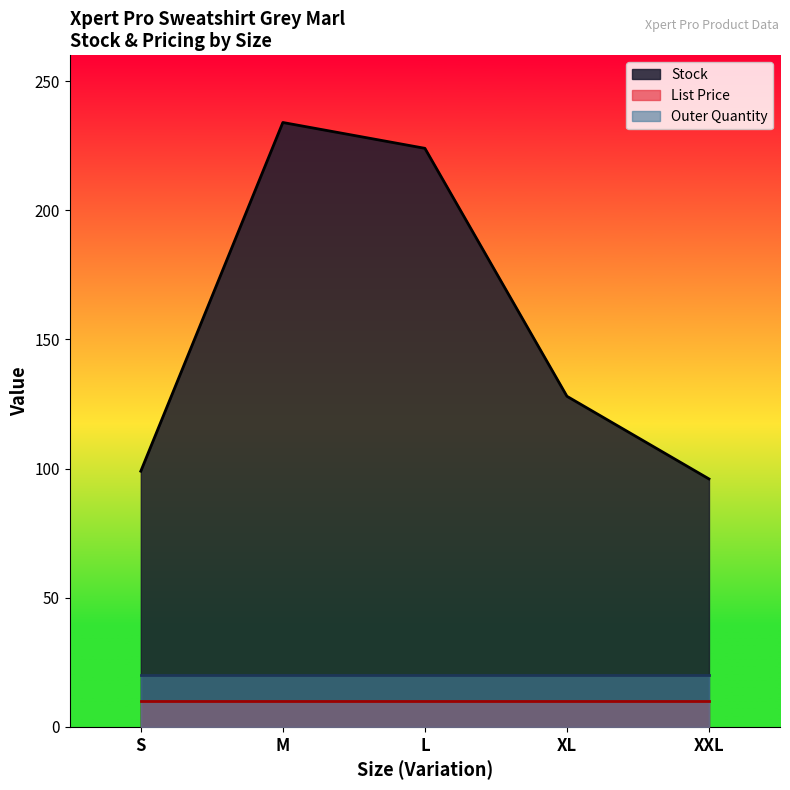

What is the difference between the highest and lowest values at M?

224.1